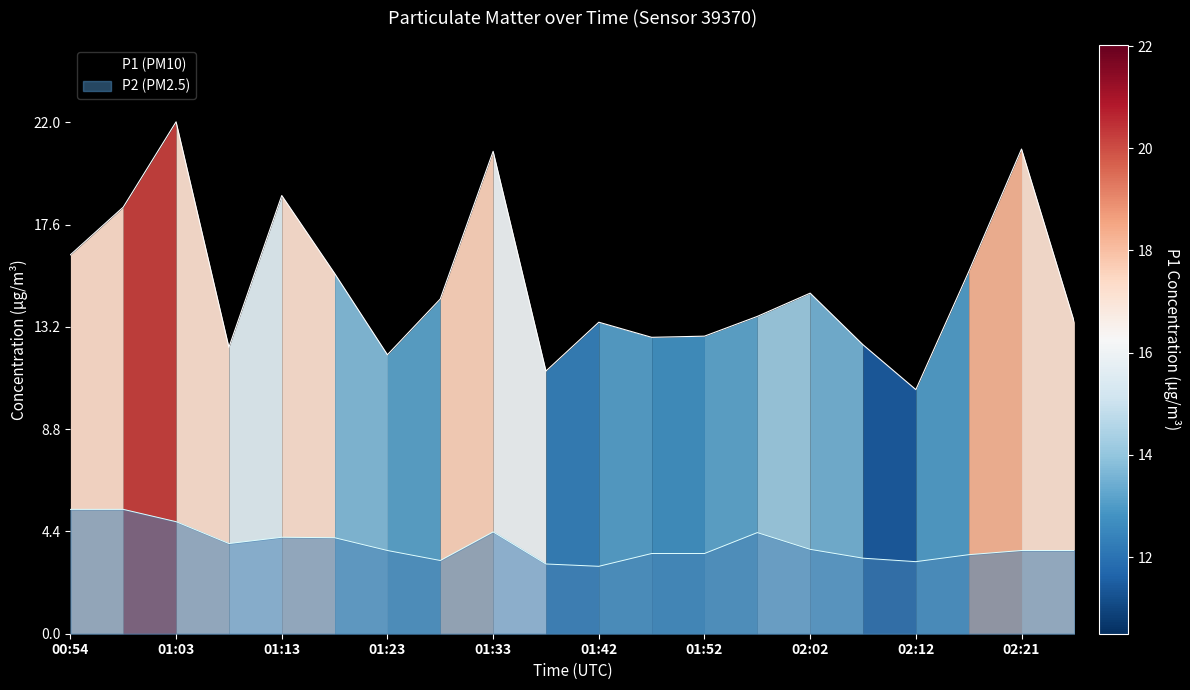

True or false: P2 has a value of 3.1 at 02:12.

True